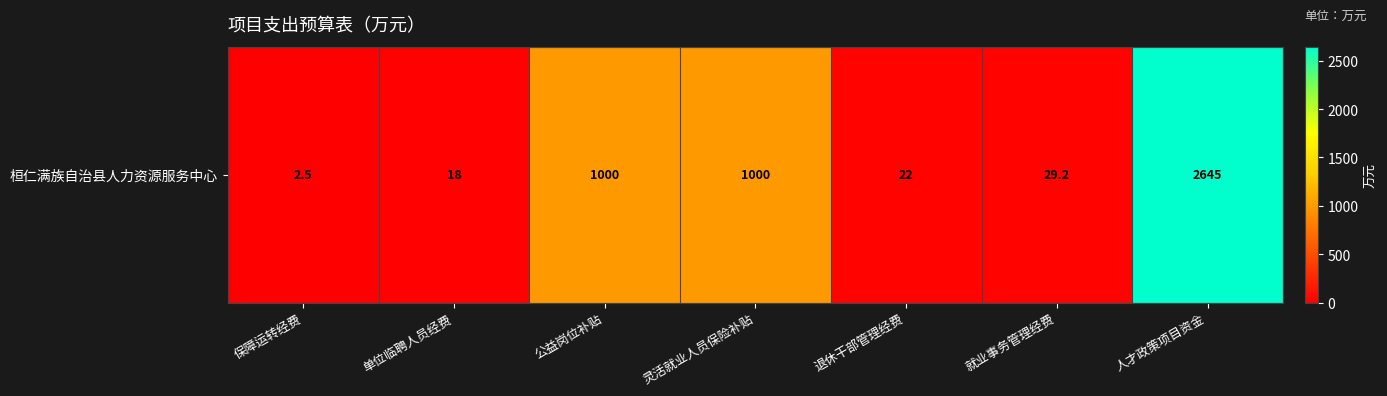

What is the ratio of the value at 就业事务管理经费 to the value at 退休干部管理经费?

1.3